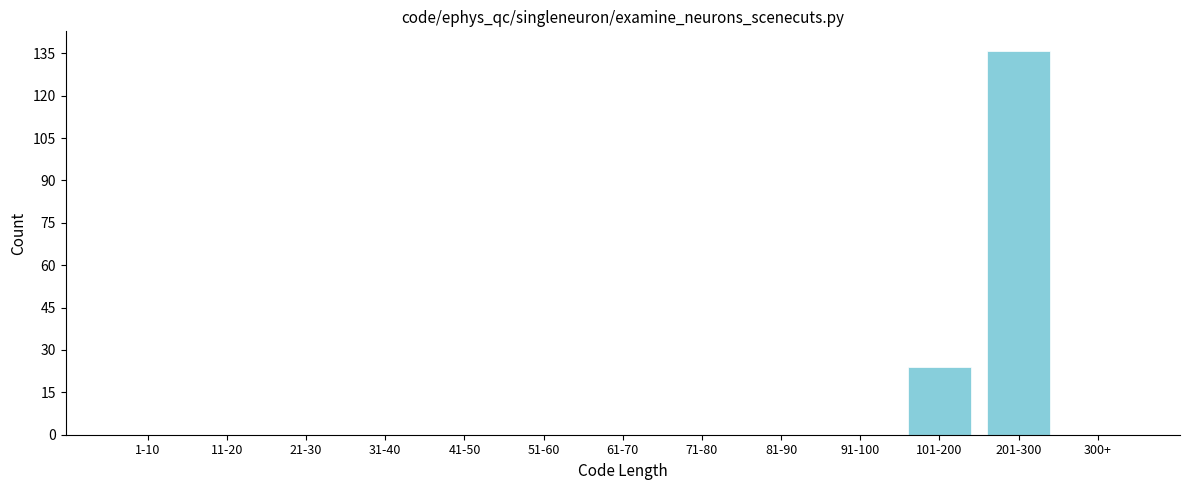

Reading left to right, transcribe all the data shown in this chart.

1-10=0	11-20=0	21-30=0	31-40=0	41-50=0	51-60=0	61-70=0	71-80=0	81-90=0	91-100=0	101-200=24	201-300=136	300+=0